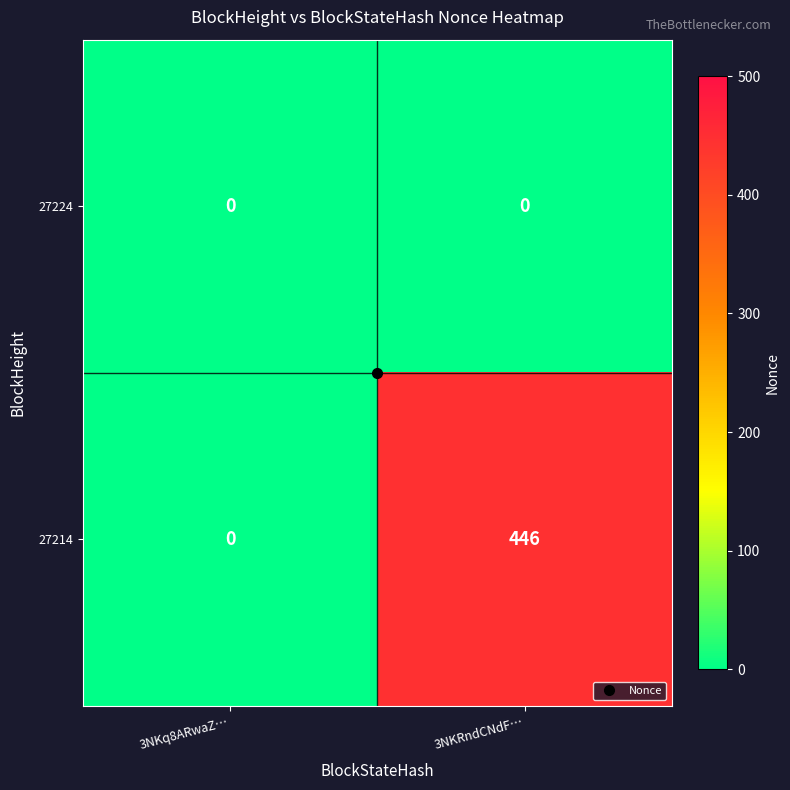

The 27224 series shows 0 at 3NKRndCNdF…. True or false?

True